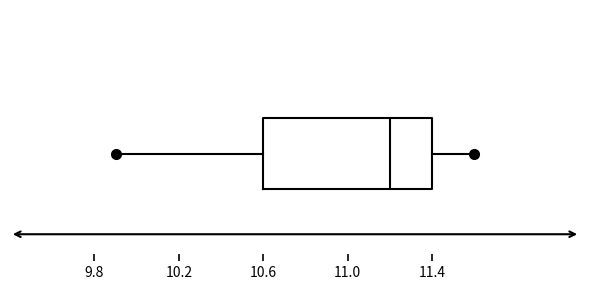

Where does the left whisker of the box end on the x-axis? The values are not printed on the chart, so give them approximately, as read against the axis.

9.9